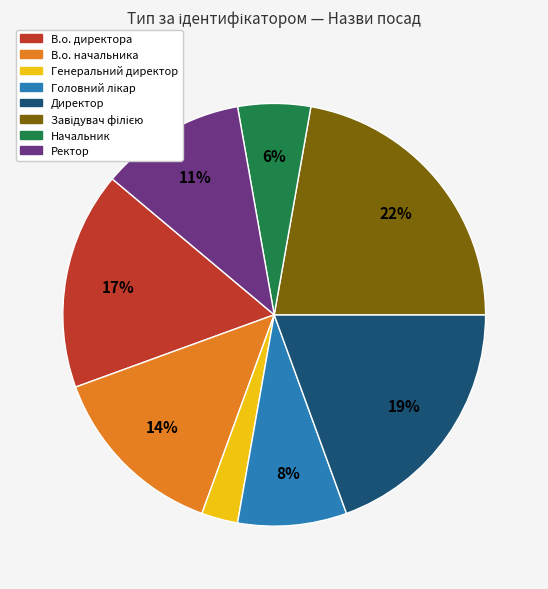

Between В.о. начальника and Генеральний директор, which is larger?

В.о. начальника